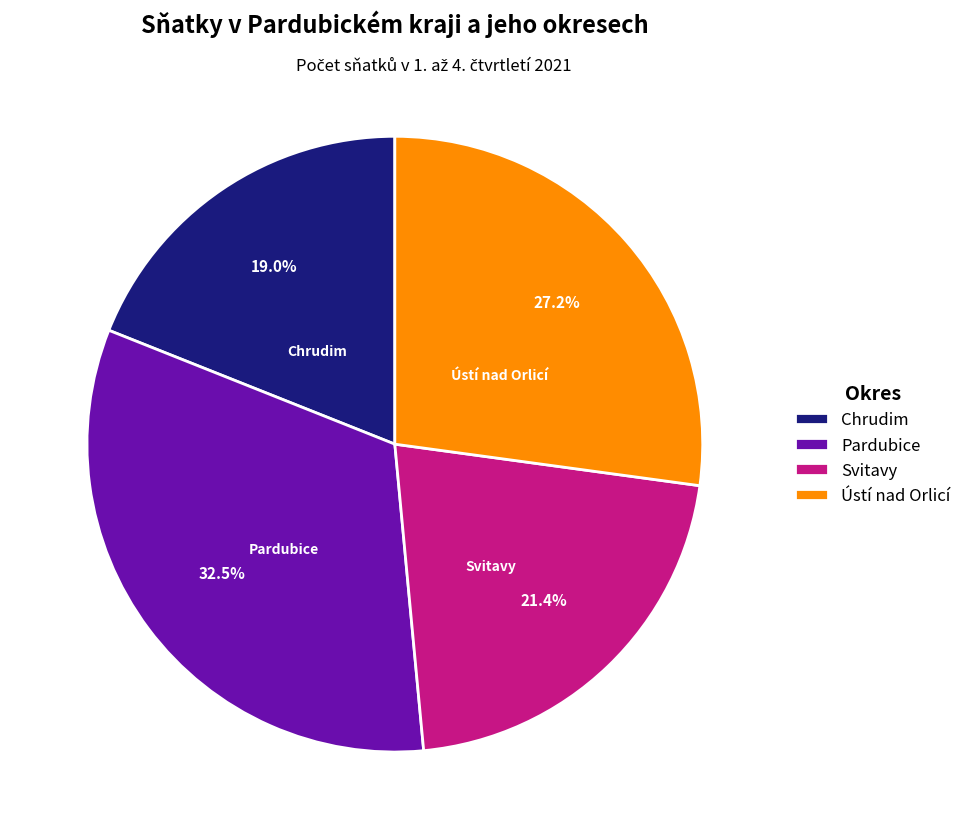

To the nearest percent, what is the average slice percentage?

25%